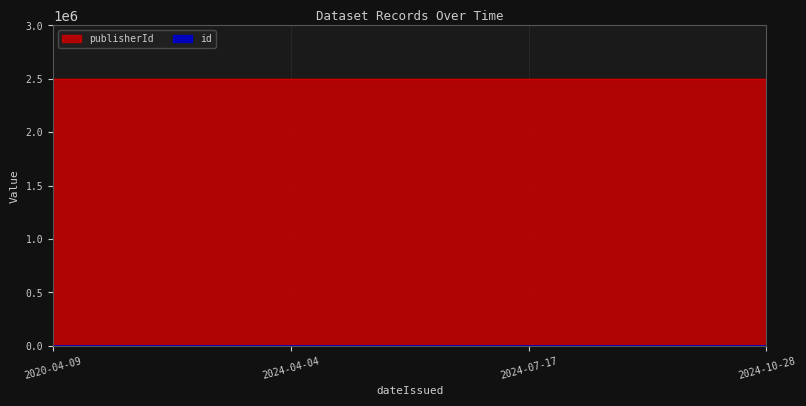

List the labels in order of value, smallest first.

2020-04-09, 2024-04-04, 2024-07-17, 2024-10-28